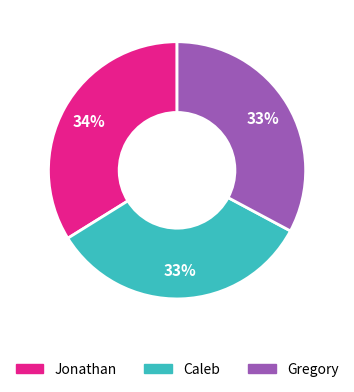

To the nearest percent, what percentage of the pie is Gregory?

33%